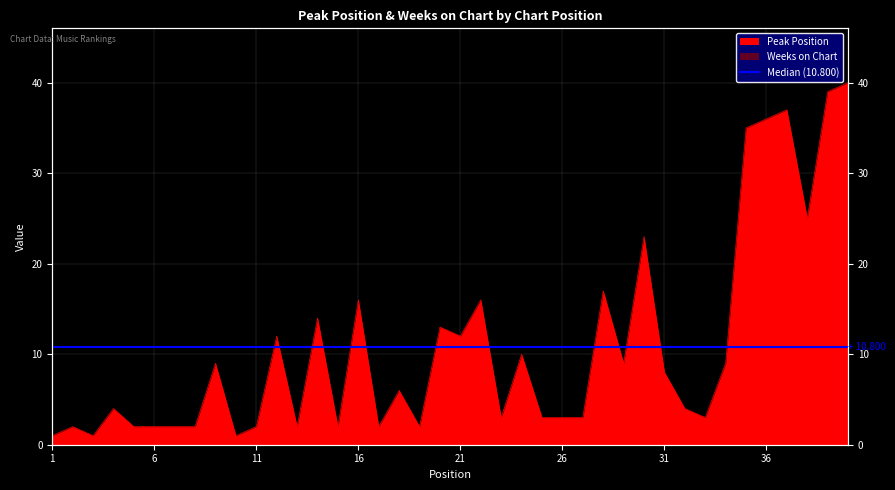

How many points are higher than both their immediate neighbors (excluding endpoints)?

13